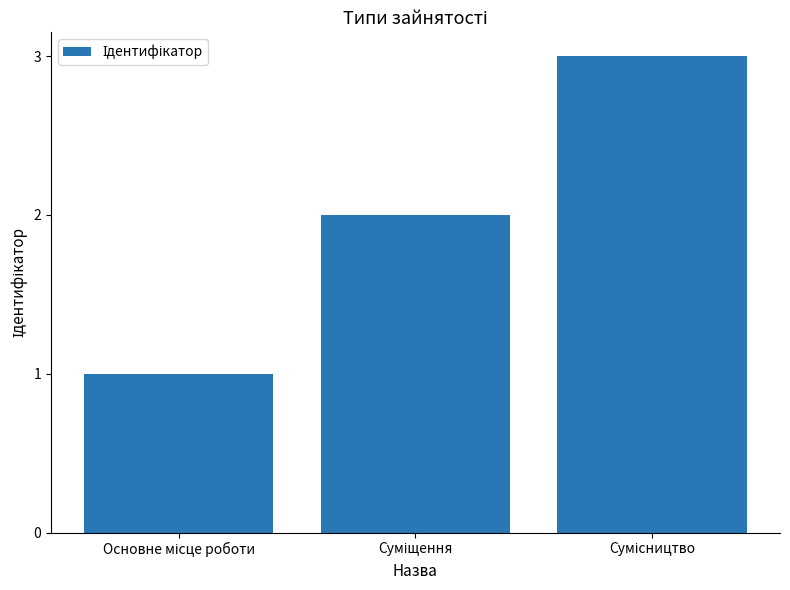

What is the greatest value displayed?

3